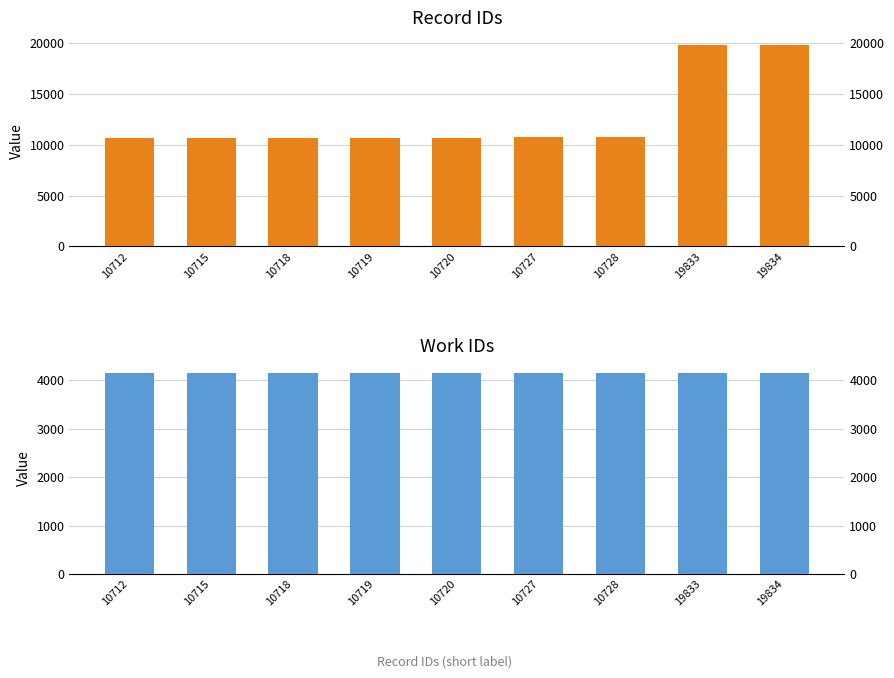

The value of id at 19833 is 26179. True or false?

False